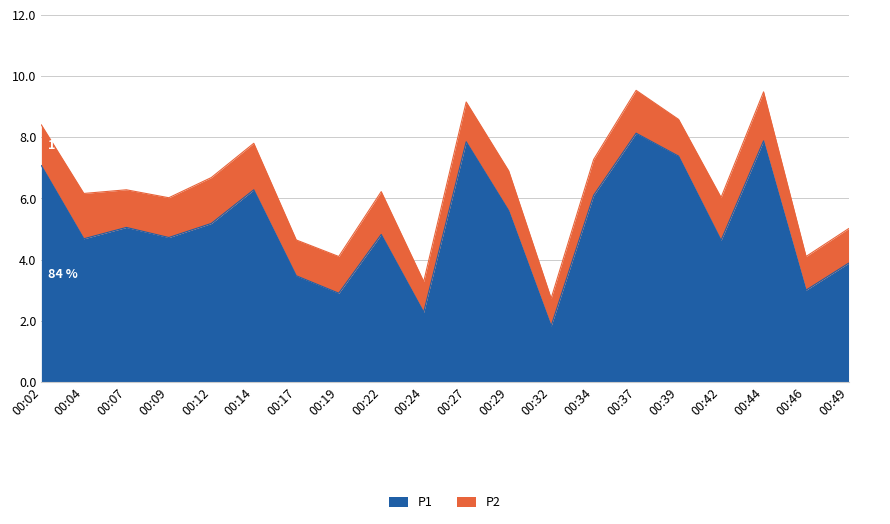

The chart shows a value of 3.0 at 00:46. True or false?

True